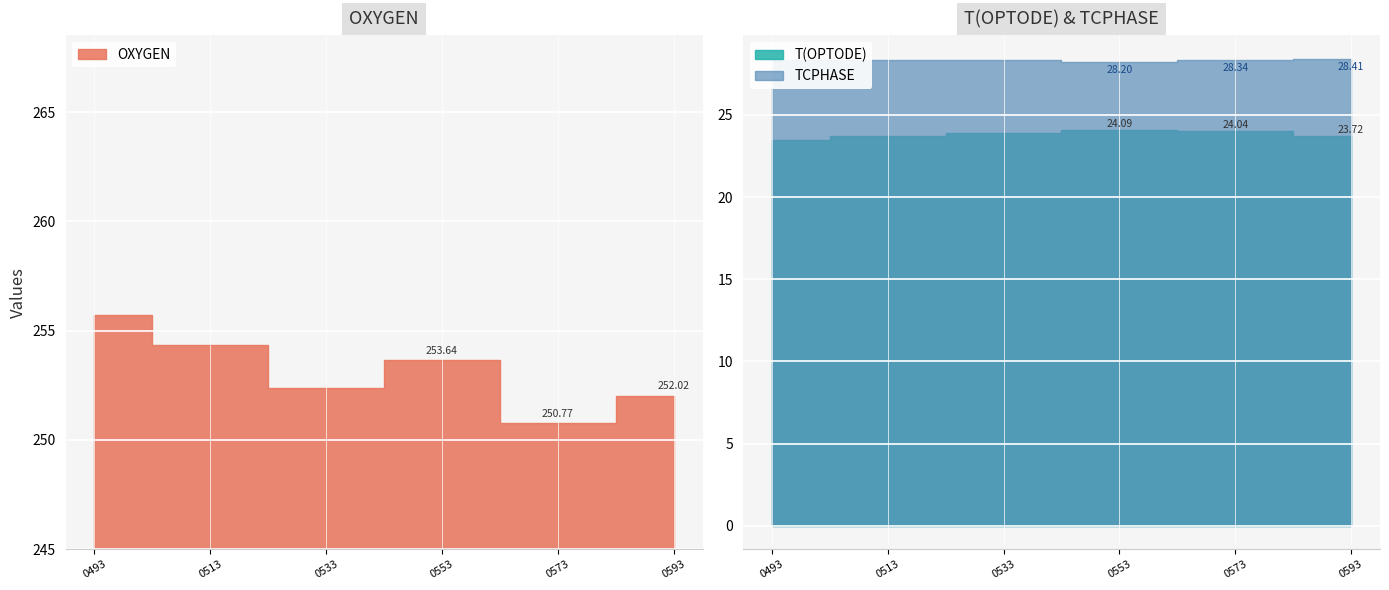

The value of T(OPTODE) at 1371170553 is 24.1. True or false?

True